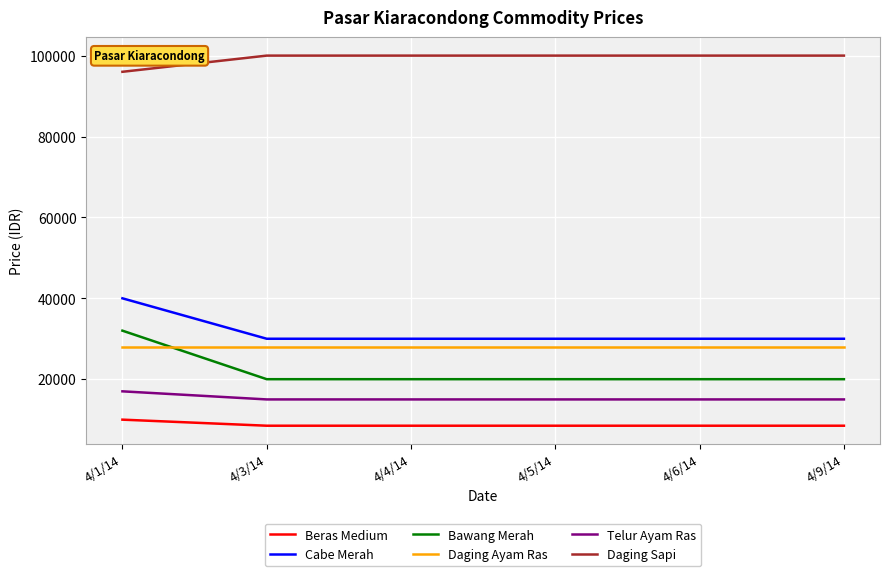

Reading left to right, what are all the values shown in this chart?

Beras Medium: 10000	8500	8500	8500	8500	8500
Cabe Merah: 40000	30000	30000	30000	30000	30000
Bawang Merah: 32000	20000	20000	20000	20000	20000
Daging Ayam Ras: 28000	28000	28000	28000	28000	28000
Telur Ayam Ras: 17000	15000	15000	15000	15000	15000
Daging Sapi: 96000	100000	100000	100000	100000	100000